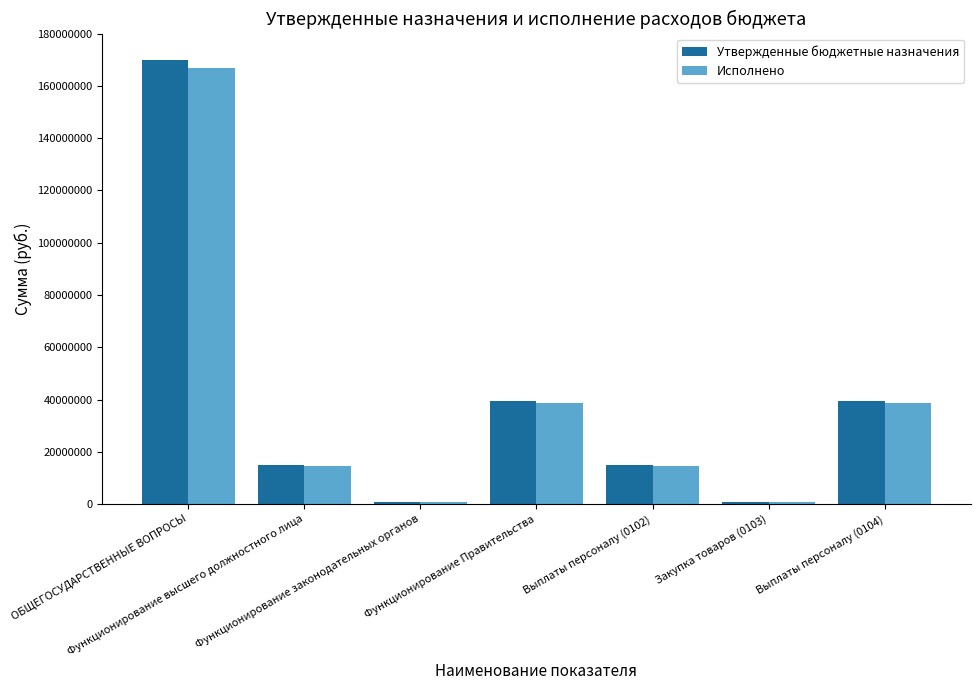

Which series changed the most between ОБЩЕГОСУДАРСТВЕННЫЕ ВОПРОСЫ and Выплаты персоналу (0102)?

Утвержденные бюджетные назначения